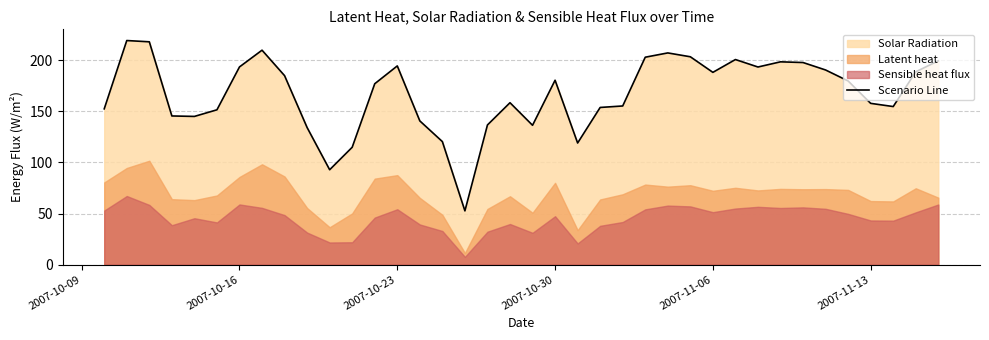

What is the sum of all values?

6351.8